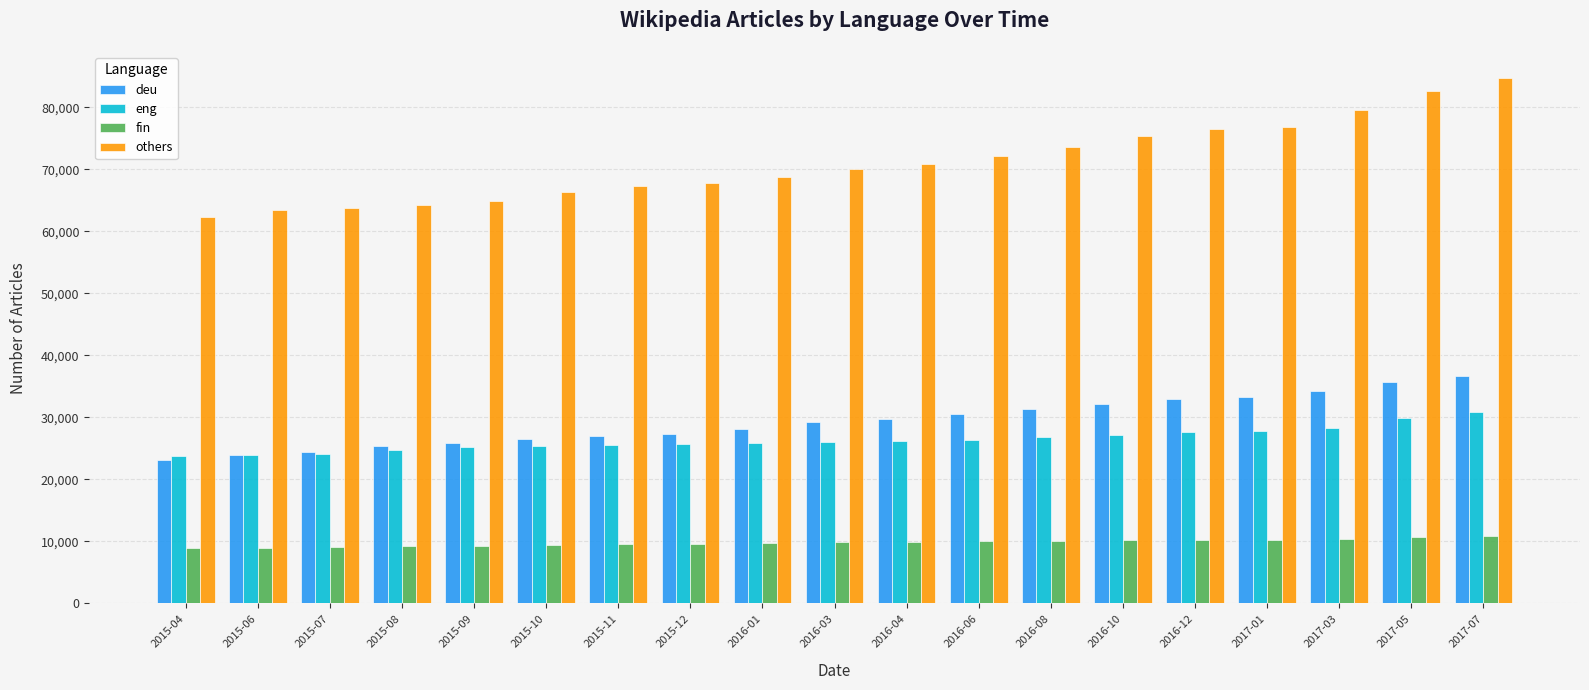

What is the value of the eng bar at the 4th from the left?

24712